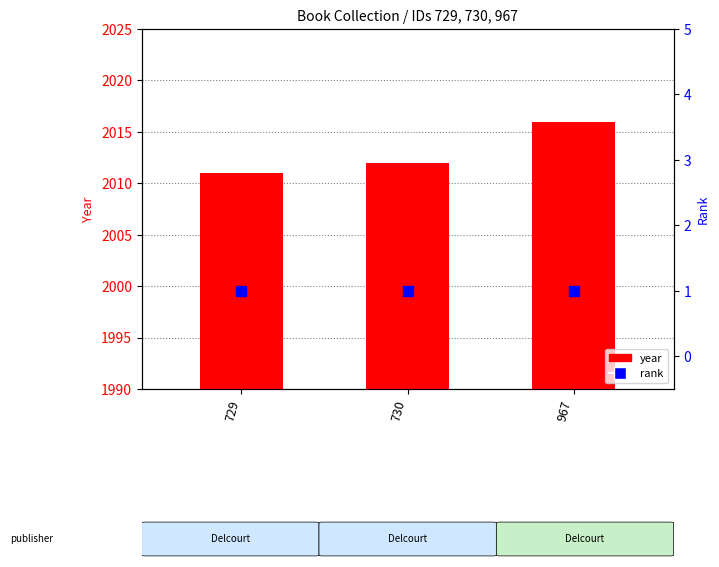

What are all the series names shown in the legend?

year, rank